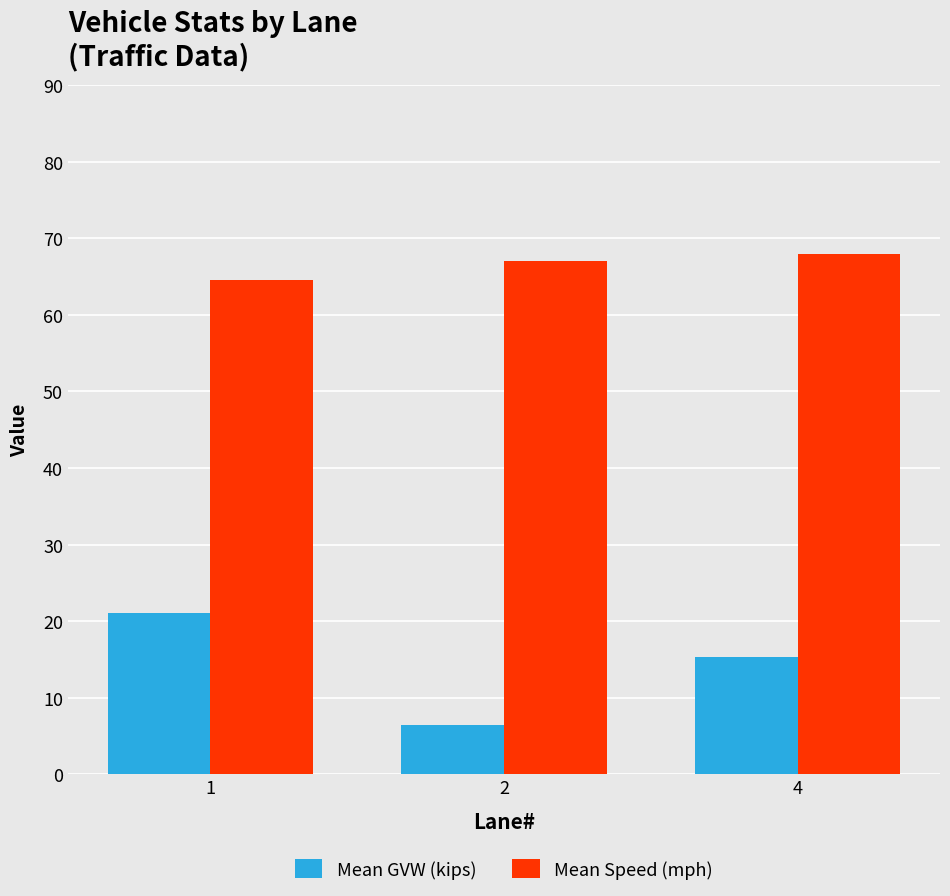

The Mean GVW (kips) series shows 13.6 at 1. True or false?

False